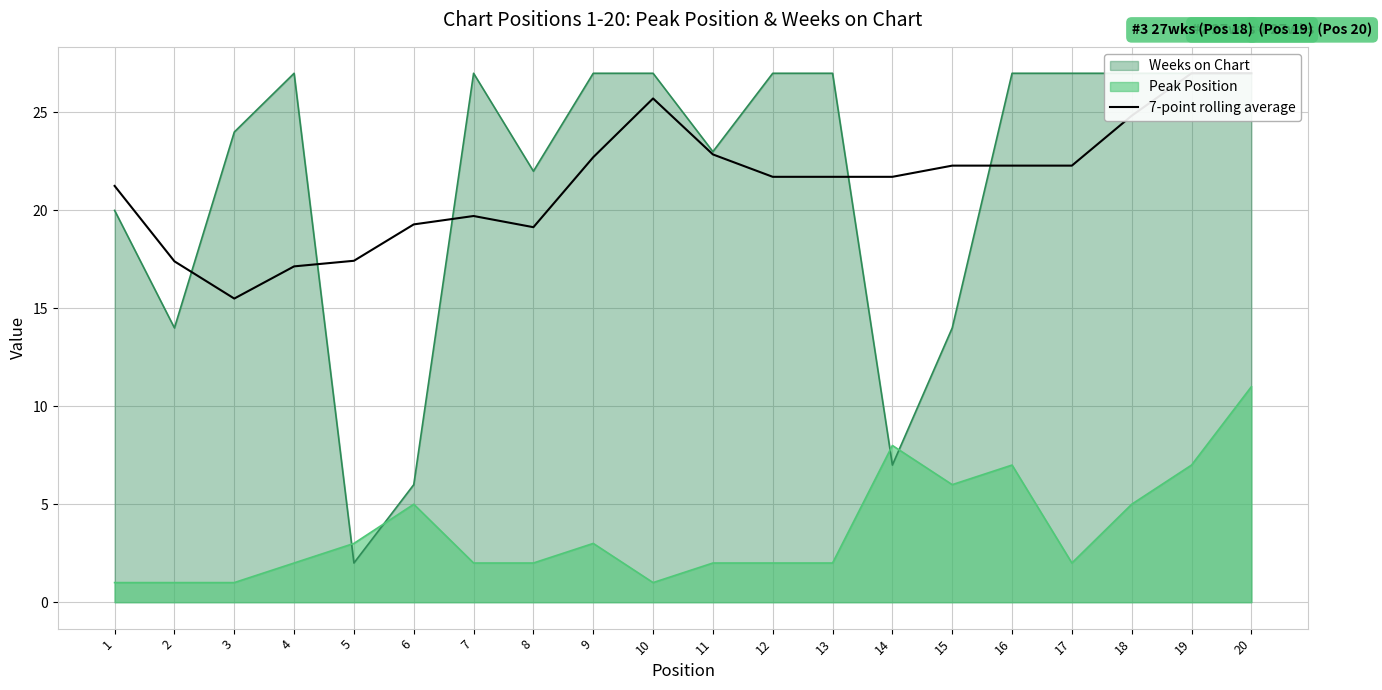

The value of Peak Position at 1 is 1. True or false?

True